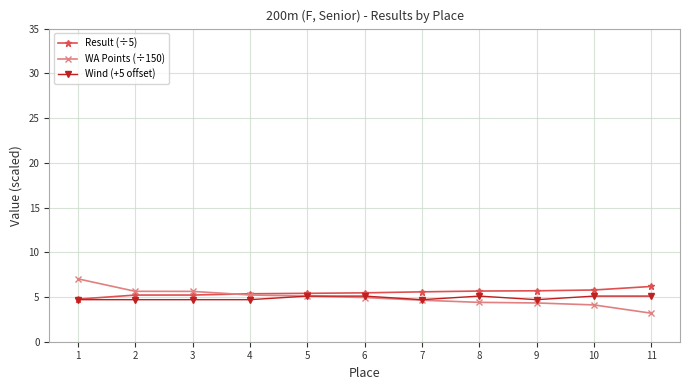

How many lines are shown in the chart?

3